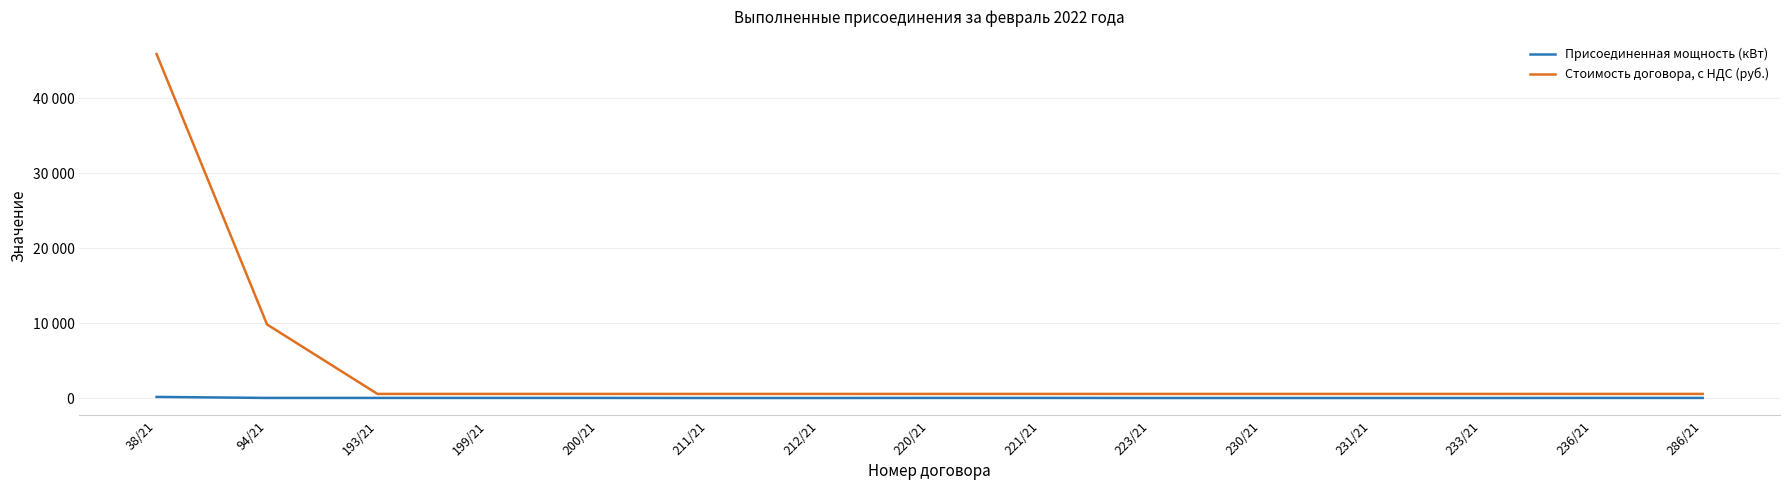

What is the label of the 8th point from the left?

220/21